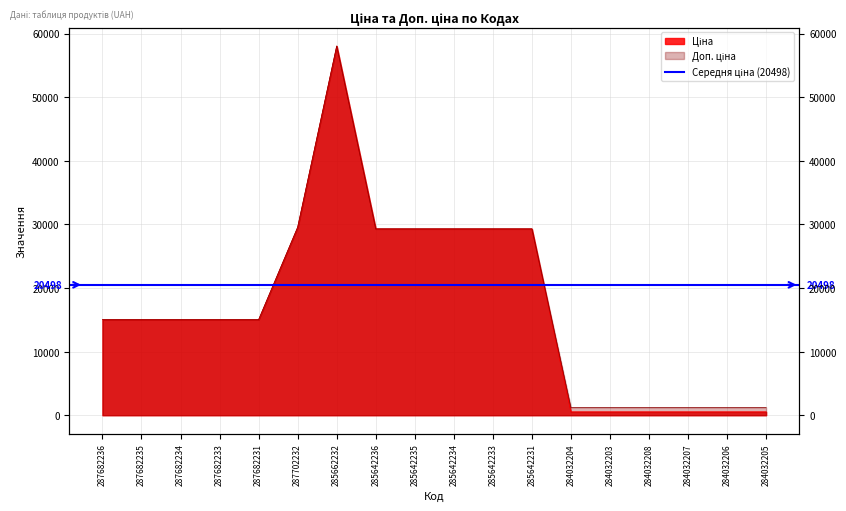

What is the difference between the second highest and minimum values in the Доп. ціна series?

28321.8